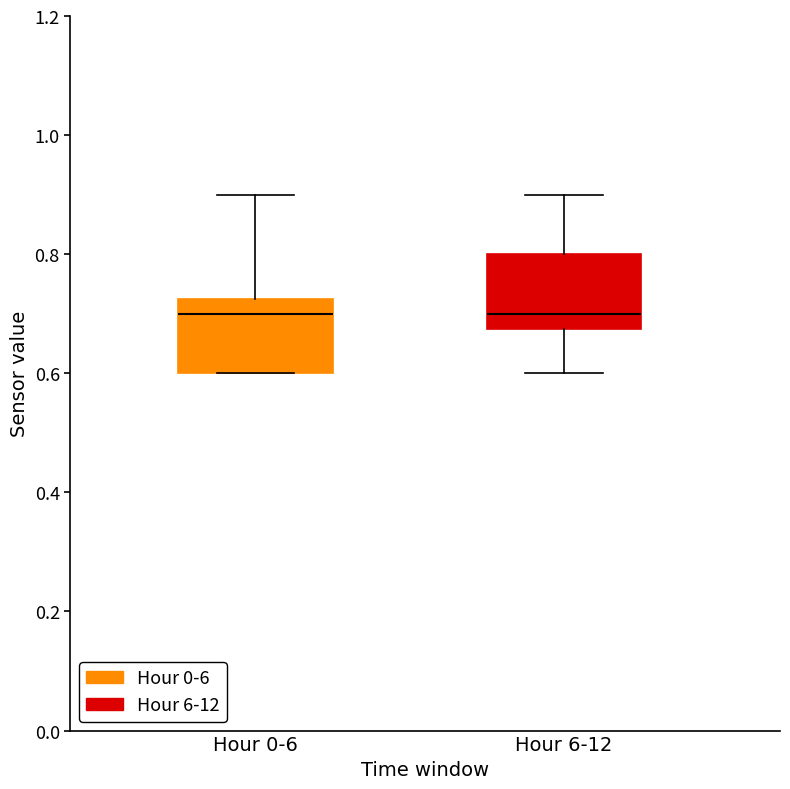

Reading left to right, read every box against the y-axis: the position of its median line, the range the box covers, and the ends of its whiskers. The values are not printed on the chart, so give them approximately, as read against the axis.

Hour 0-6: median 0.70, box 0.60 to 0.72, whiskers 0.60 to 0.90
Hour 6-12: median 0.70, box 0.68 to 0.80, whiskers 0.60 to 0.90